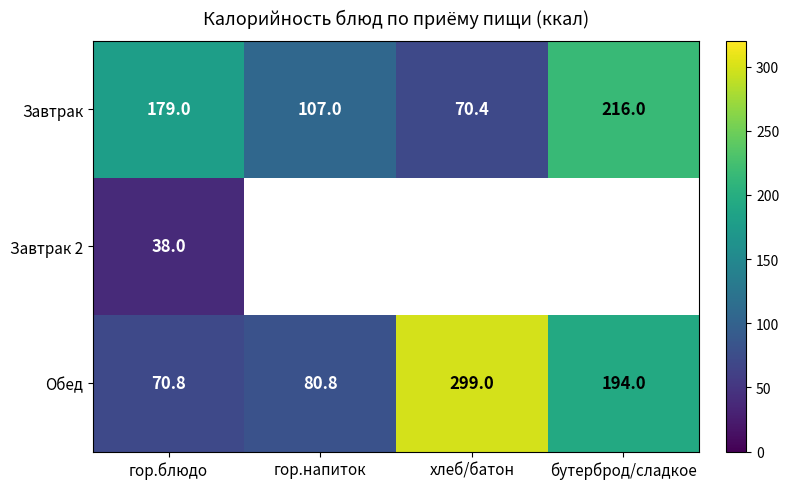

Where is Обед nearest to the value 184?

бутерброд/сладкое